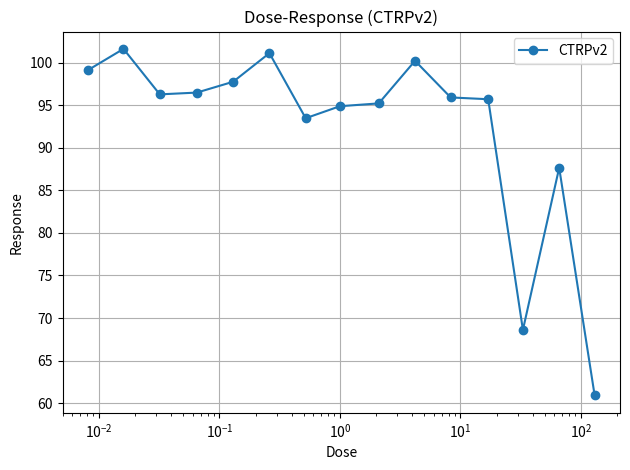

What is the minimum value shown in the chart?

60.9